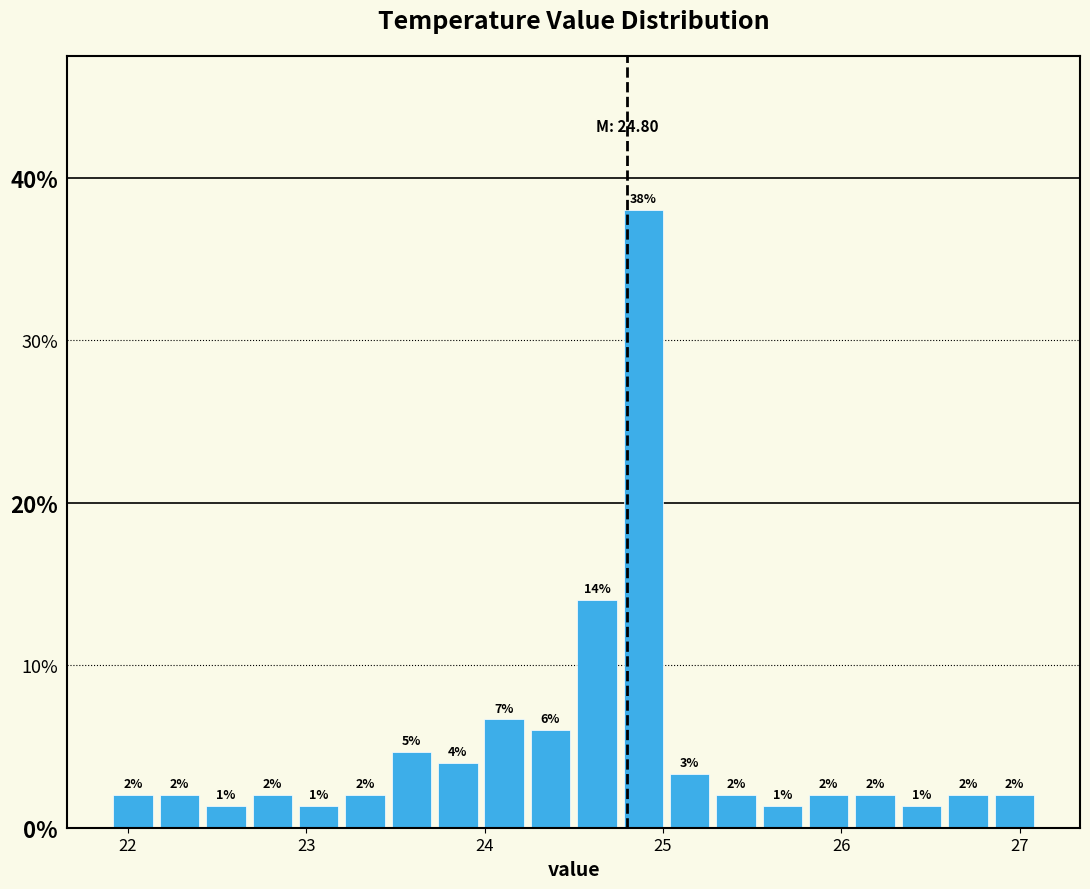

Around what value on the x-axis is the tallest bar? Give the approximate position of its centre, as read against the axis.

24.9